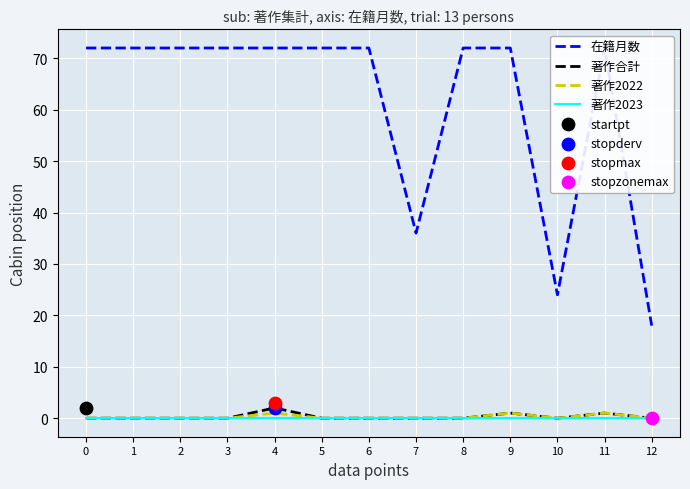

What are all the series names shown in the legend?

在籍月数, 著作合計, 著作2022, 著作2023